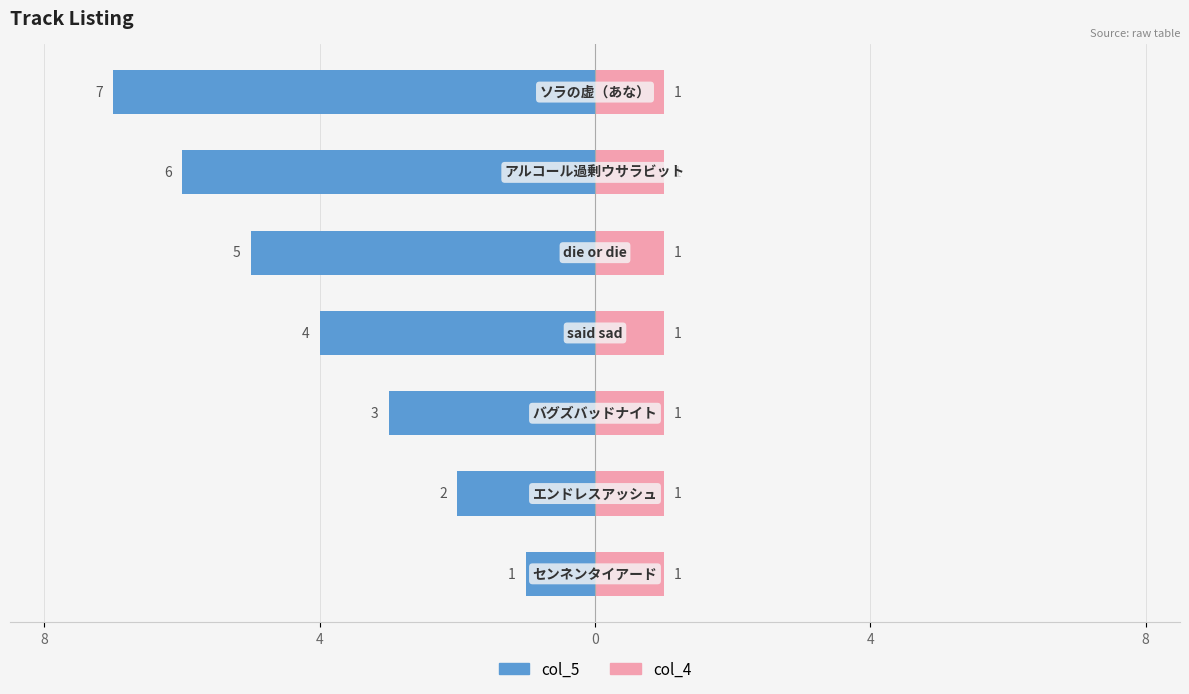

The value of col_5 at 8 is -1.4. True or false?

False